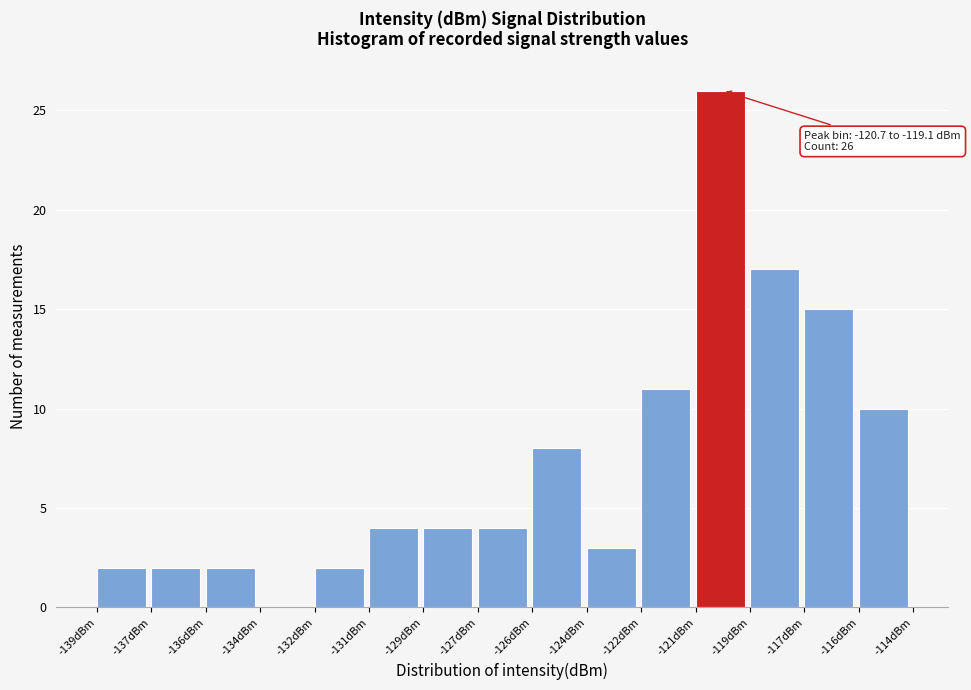

Reading right to left, extract all data points from this chart.

-116dBm=10	-117dBm=15	-119dBm=17	-121dBm=26	-122dBm=11	-124dBm=3	-126dBm=8	-127dBm=4	-129dBm=4	-131dBm=4	-132dBm=2	-134dBm=0	-136dBm=2	-137dBm=2	-139dBm=2